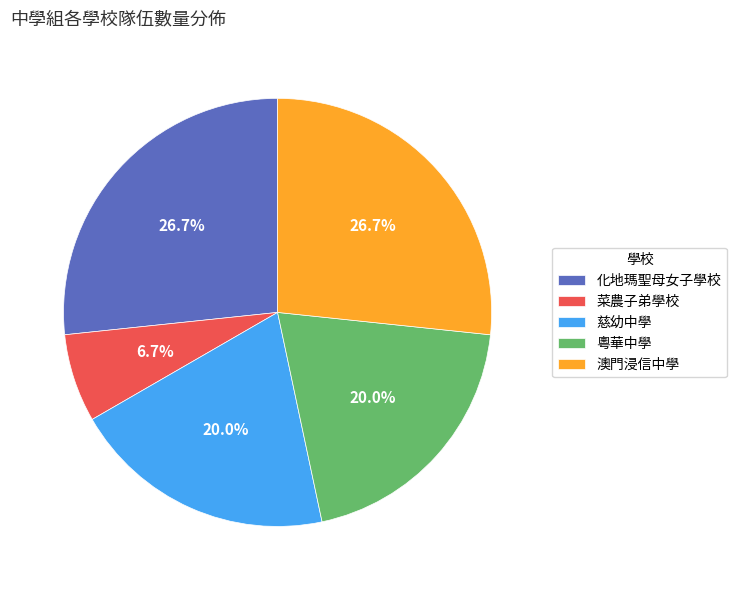

What is the ratio of the value at 菜農子弟學校 to the value at 粵華中學?

0.3